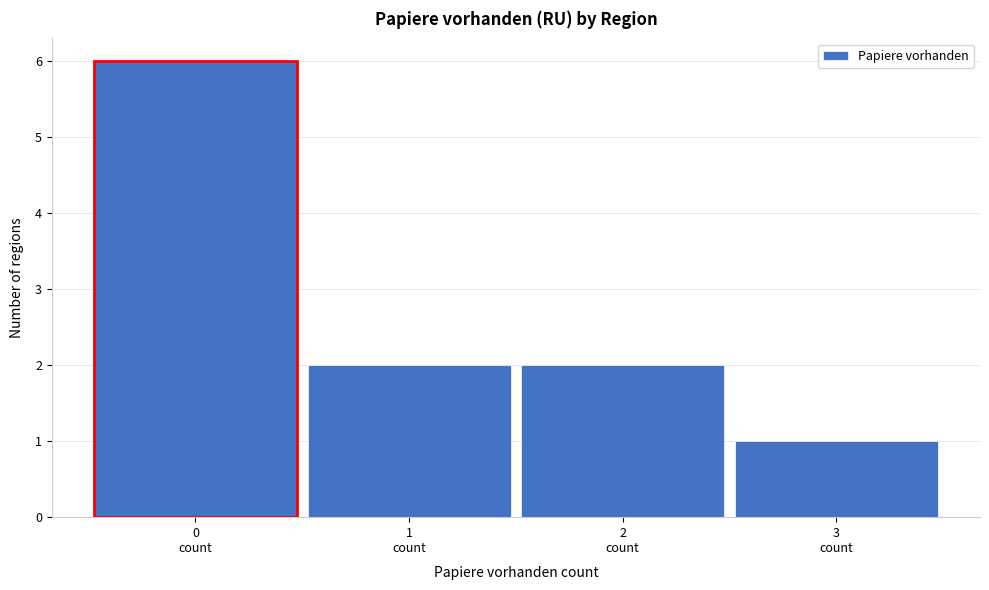

Reading left to right, transcribe this chart: for each bar, give the range it covers on the x-axis and its height. The values are not printed on the chart, so give them approximately, as read against the axis.

-0.5 to 0.5: 6
0.5 to 1.5: 2
1.5 to 2.5: 2
2.5 to 3.5: 1